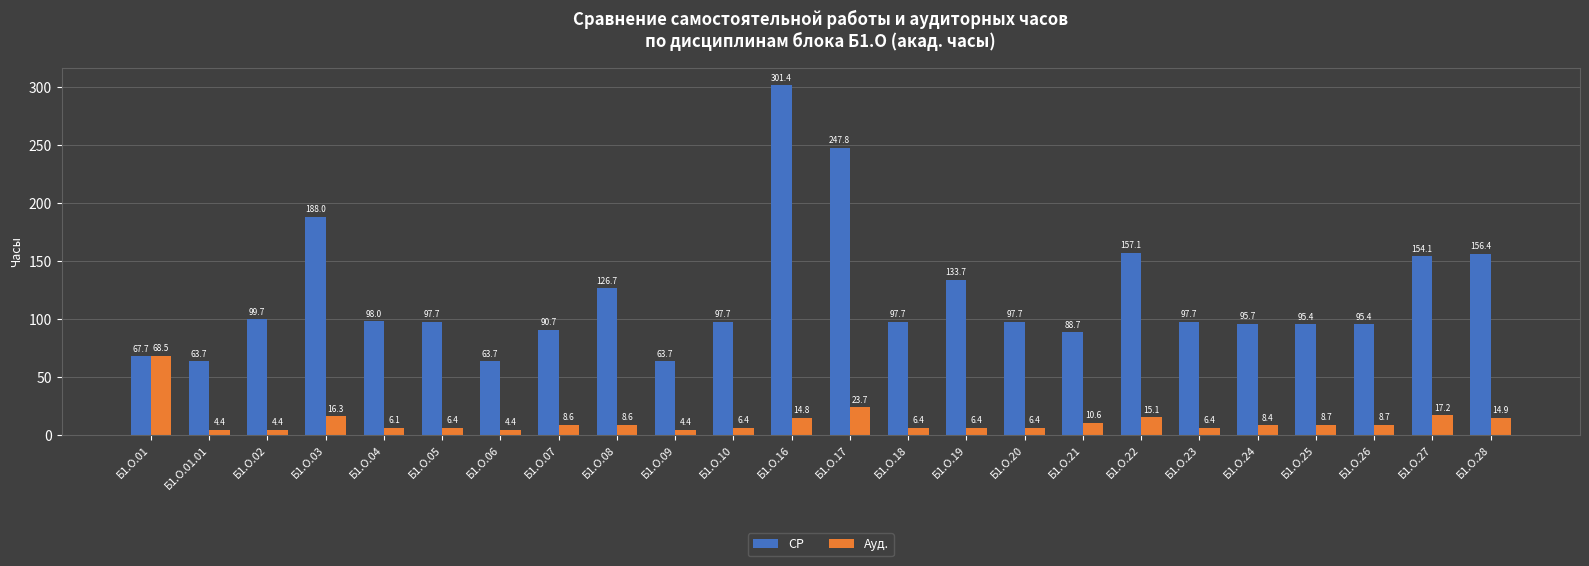

True or false: СР has a value of 34.5 at Б1.О.25.

False